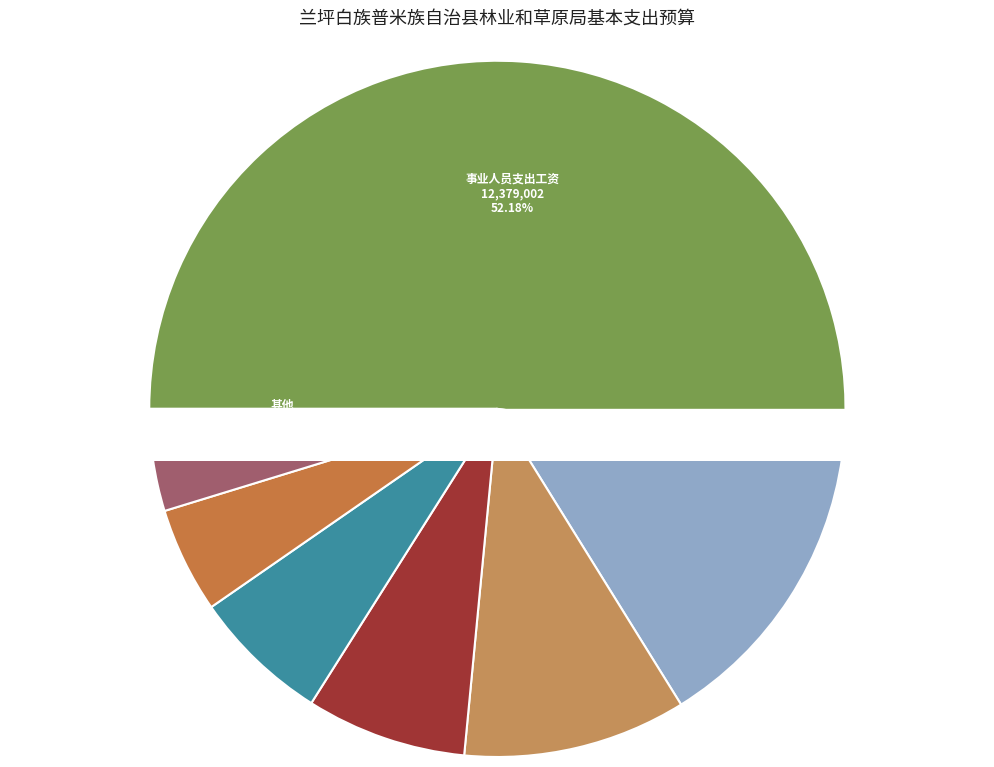

What is the change in value from 对个人和家庭的补助 to 公车购置及运维费?

+16416.0